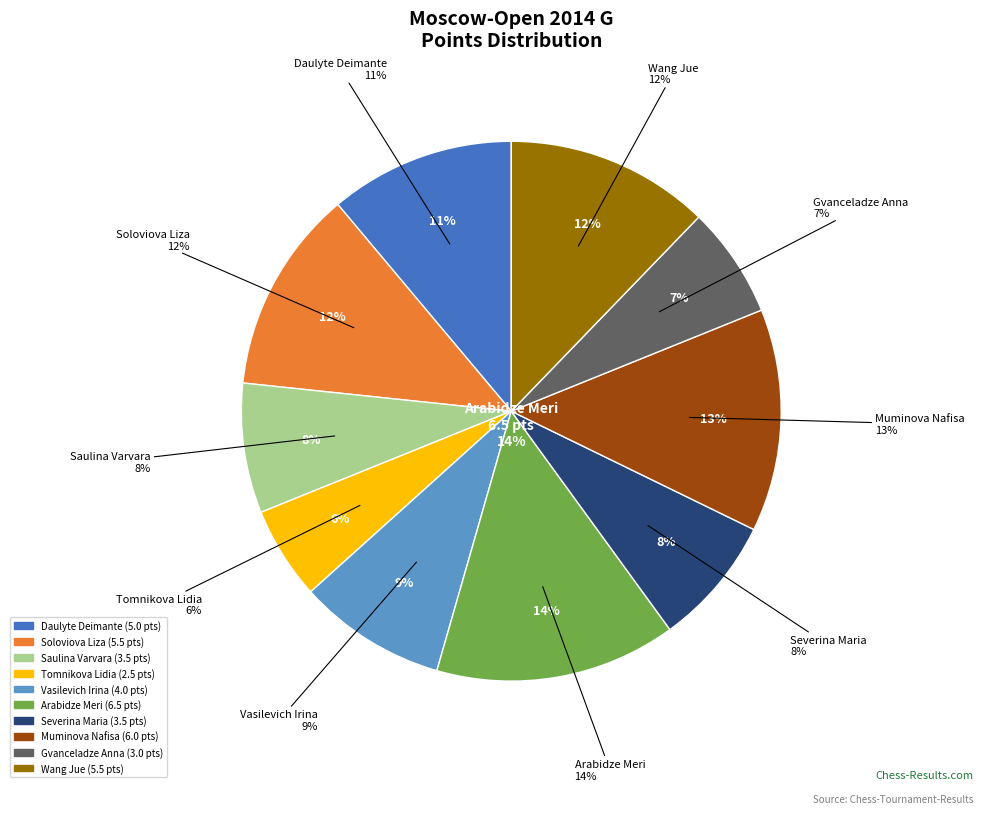

Does Saulina Varvara account for over 50% of the chart?

No